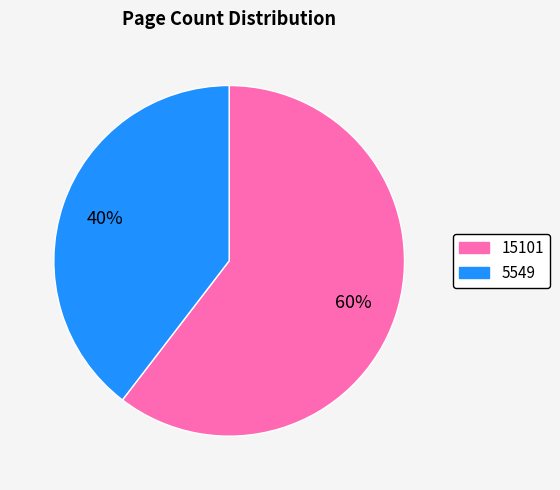

True or false: 5549 accounts for 40% of the total.

True